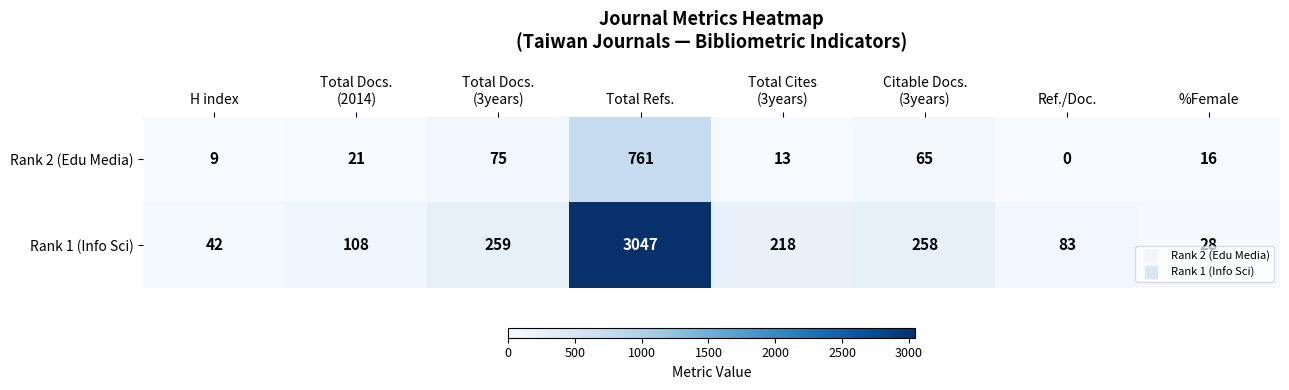

What is the sum of all Rank 2 (Edu Media) values?

960